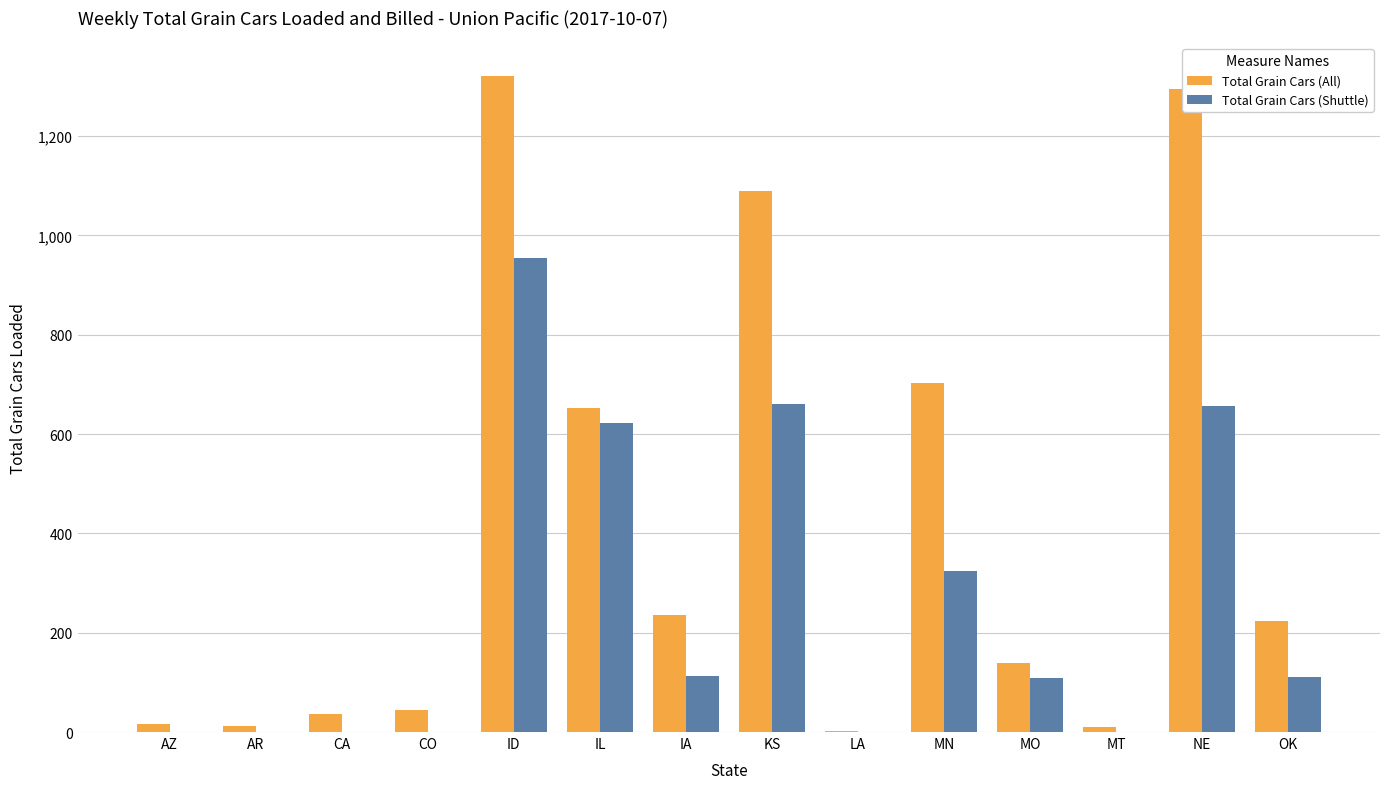

Are the bars horizontal?

No